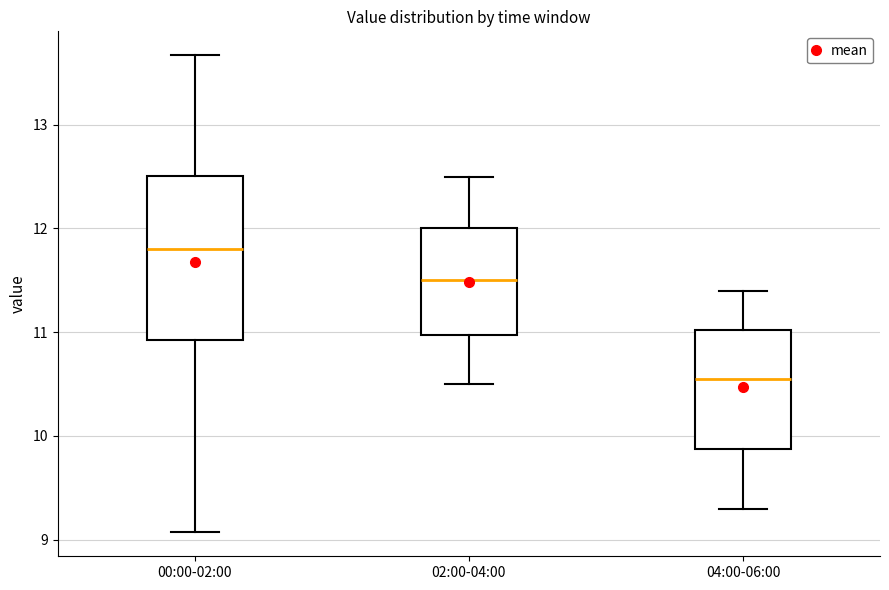

Reading left to right, read every box against the y-axis: the position of its median line, the range the box covers, and the ends of its whiskers. The values are not printed on the chart, so give them approximately, as read against the axis.

00:00-02:00: median 11.8, box 10.9 to 12.5, whiskers 9.1 to 13.7
02:00-04:00: median 11.5, box 11.0 to 12.0, whiskers 10.5 to 12.5
04:00-06:00: median 10.6, box 9.9 to 11.0, whiskers 9.3 to 11.4